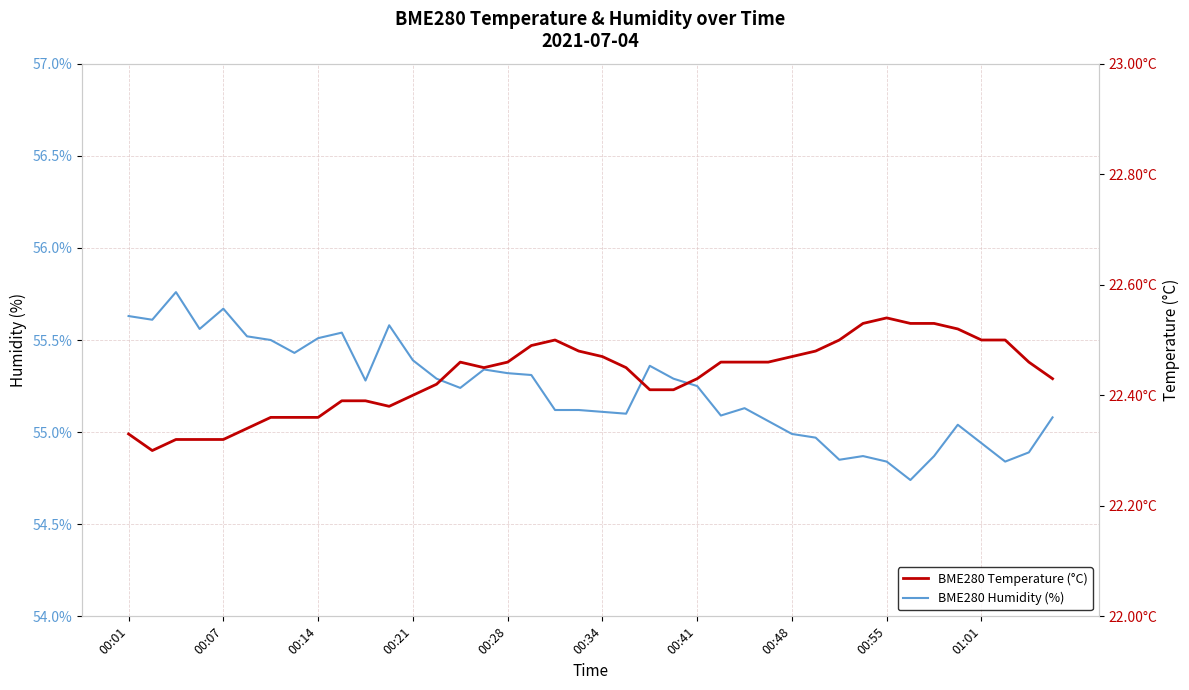

Which series has the largest total across all categories?

BME280 Humidity (%)